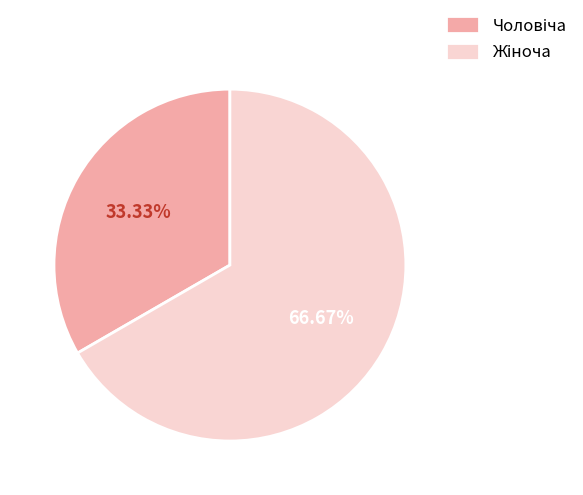

Does any single category account for the majority?

Yes